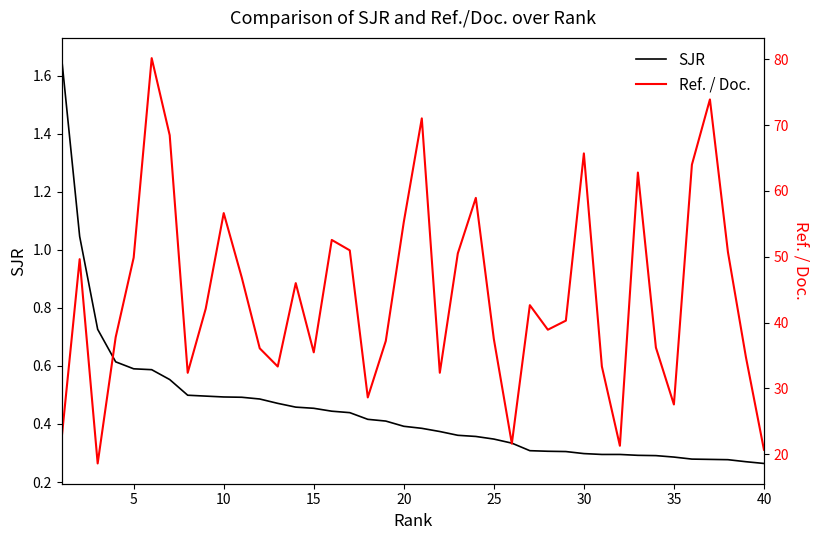

Which series has the largest range (max minus min)?

Ref. / Doc.